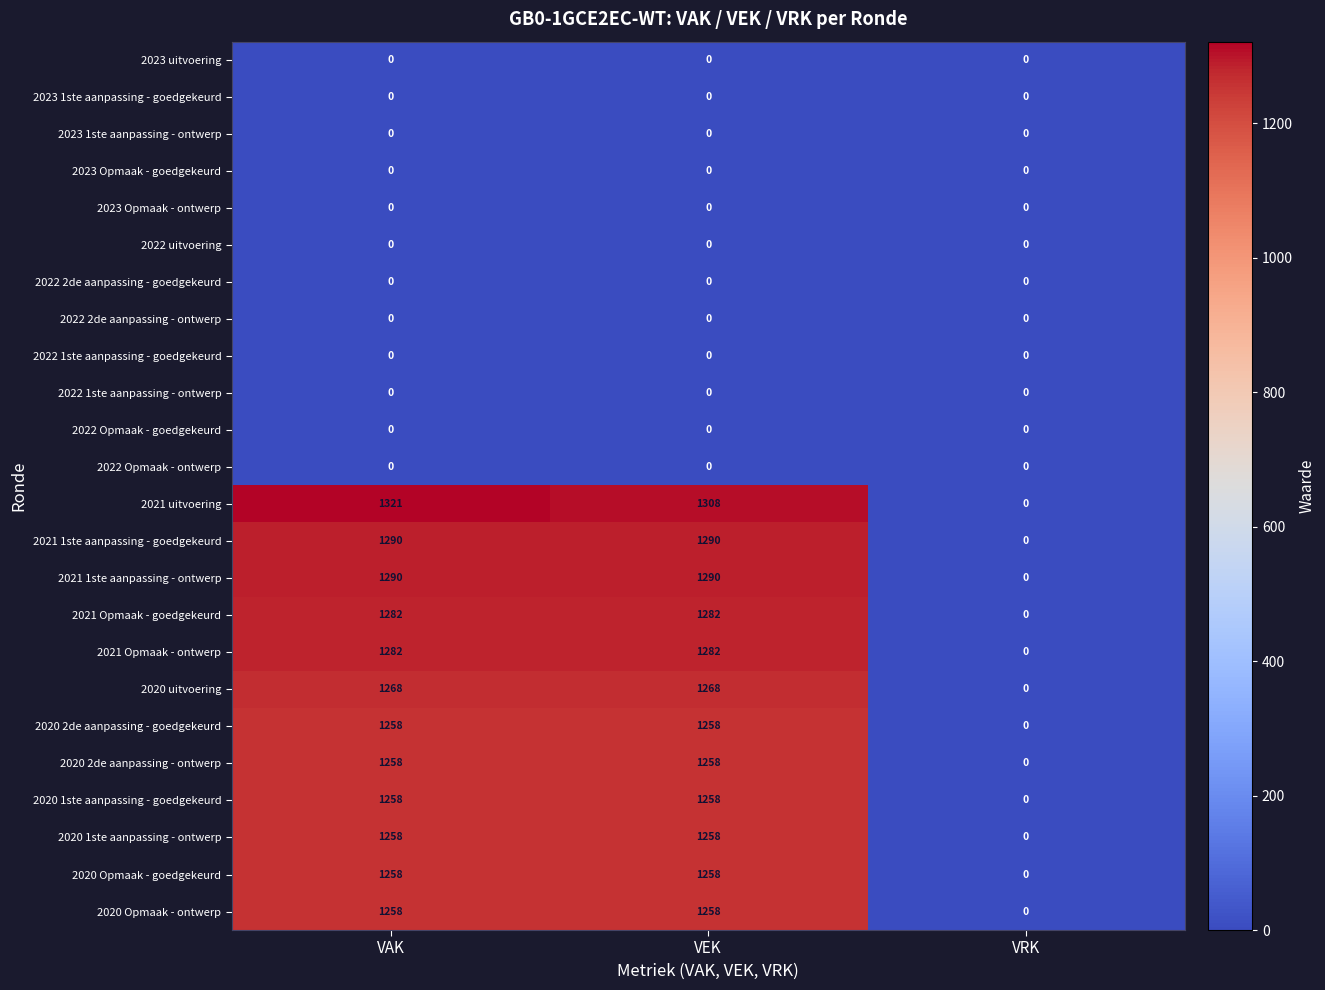

At which category is the sum across all series the highest?

VAK